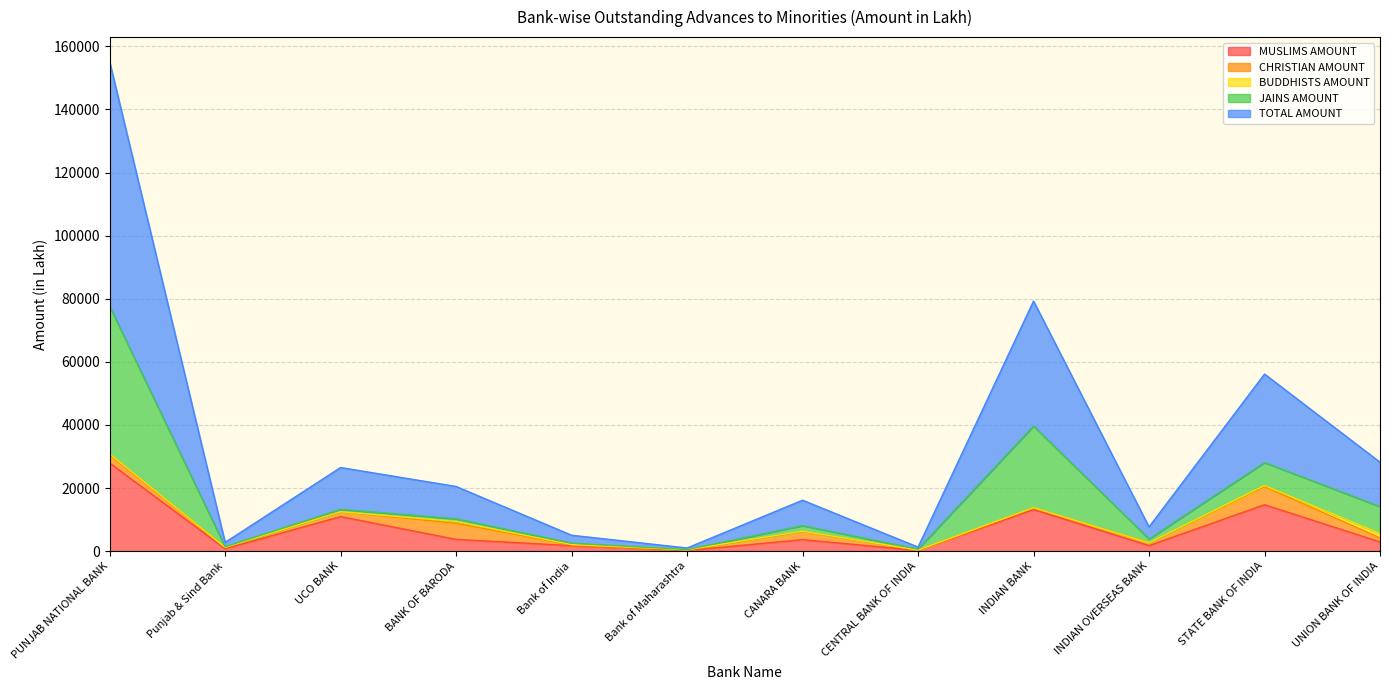

Is it true that CHRISTIAN AMOUNT equals 5765 at STATE BANK OF INDIA?

True